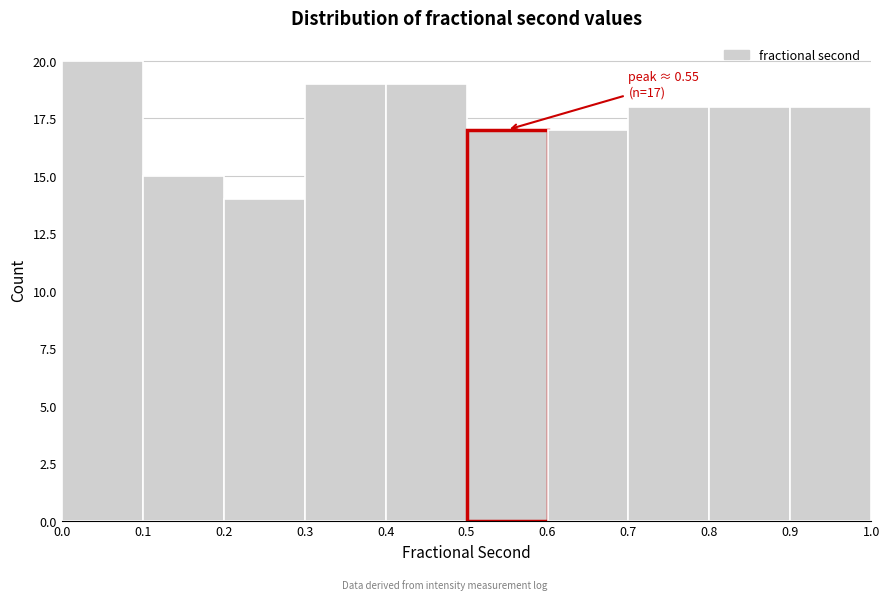

Over which range of the x-axis is the bar tallest?

0.0 to 0.1